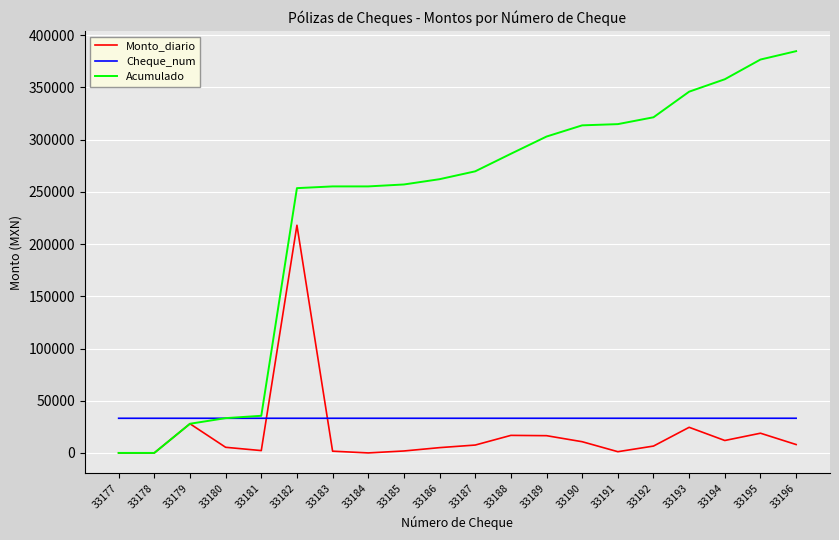

Is the value of Acumulado at 33185 greater than the value of Monto_diario at 33189?

Yes